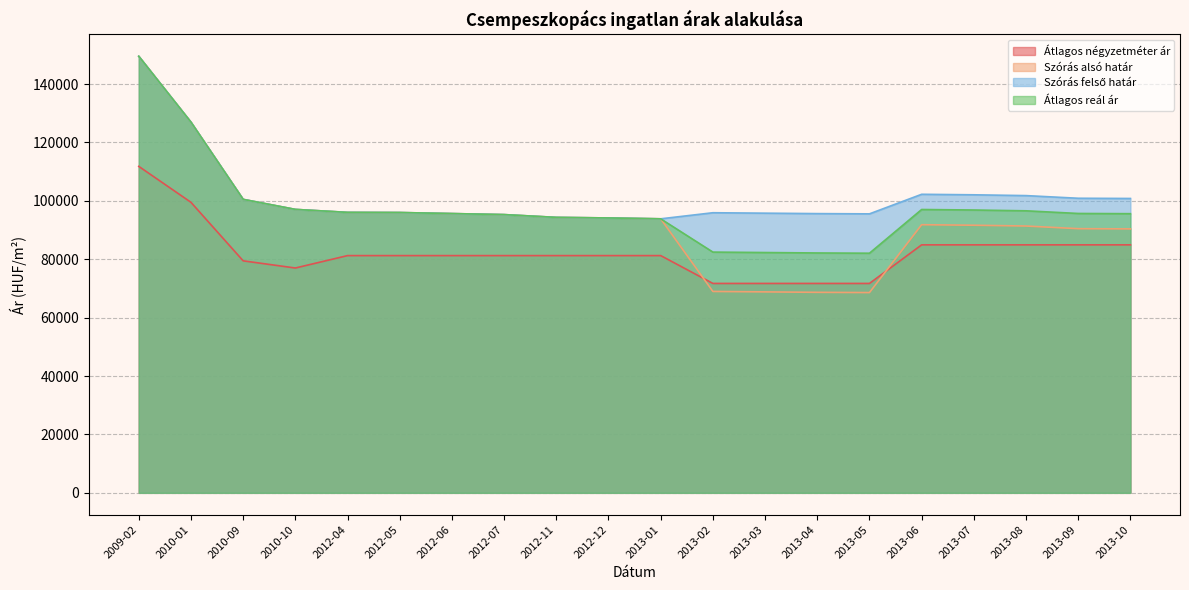

Reading left to right, extract all data points from this chart.

Átlagos négyzetméter ár: 111809	99497	79456	77000	81250	81250	81250	81250	81250	81250	81250	71718	71718	71718	71718	84933	84933	84933	84933	84933
Szórás alsó határ: 149518	126953	100513	97073	96054	96003	95645	95291	94340	94143	93848	68972	68822	68673	68588	91829	91654	91380	90470	90397
Szórás felső határ: 149518	126953	100513	97073	96054	96003	95645	95291	94340	94143	93848	95930	95780	95631	95546	102247	102072	101798	100888	100815
Átlagos reál ár: 149518	126953	100513	97073	96054	96003	95645	95291	94340	94143	93848	82451	82301	82152	82067	97038	96863	96589	95679	95606